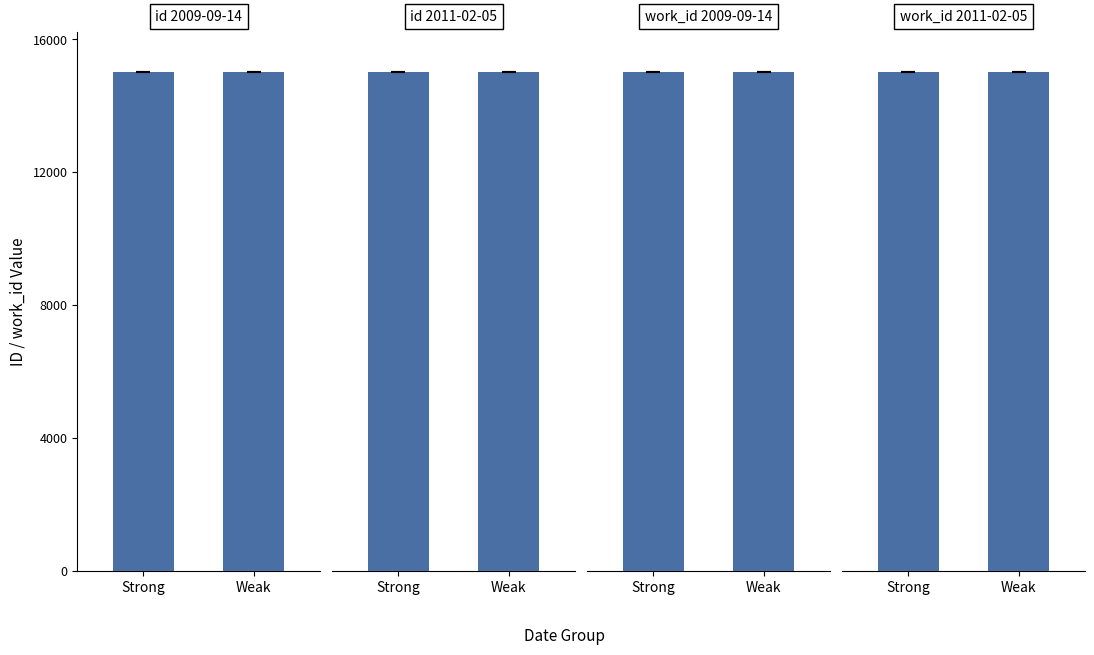

What is the sum of the id
2009-09-14 values at Weak and Strong?

30038